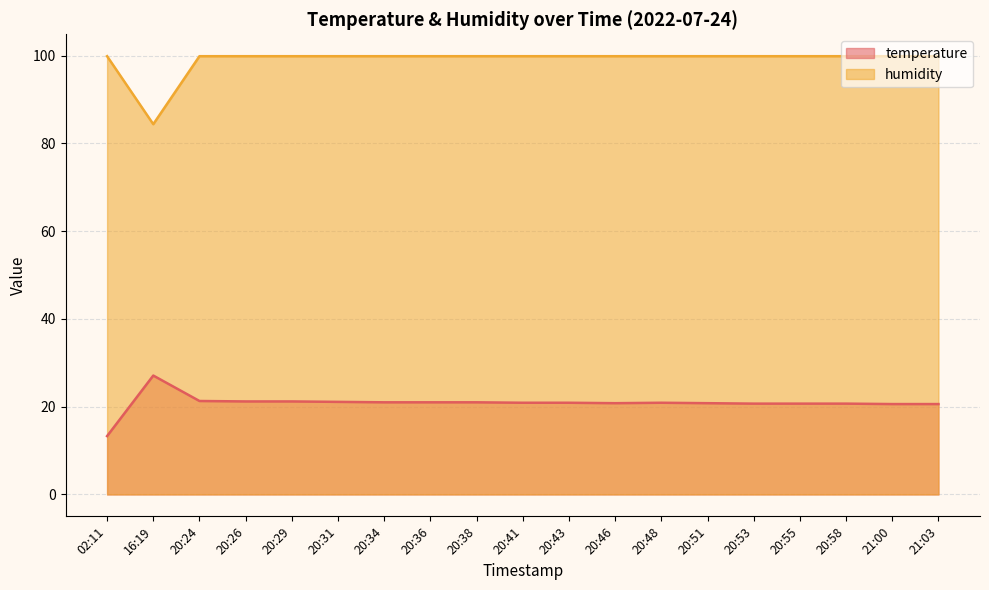

True or false: temperature has more than 2 points higher than both neighbors.

False